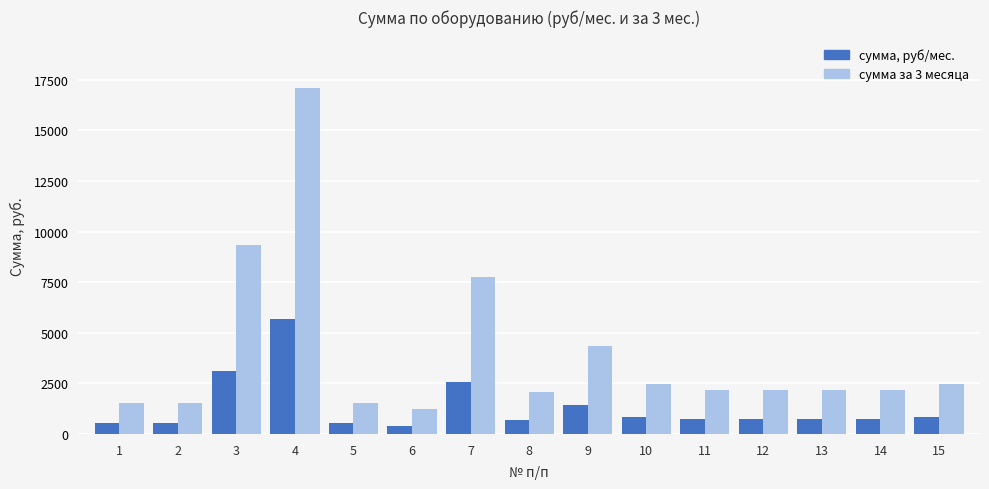

How many groups of bars are there?

15